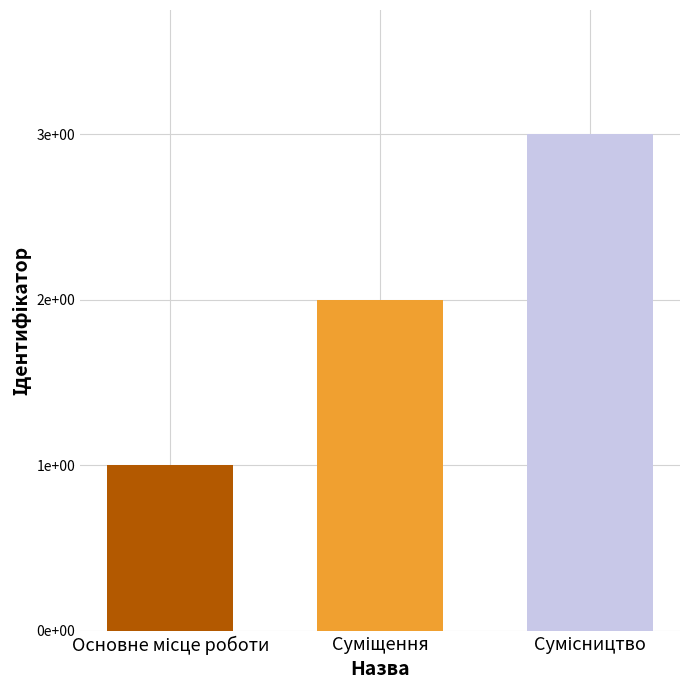

Does the chart contain any negative values?

No